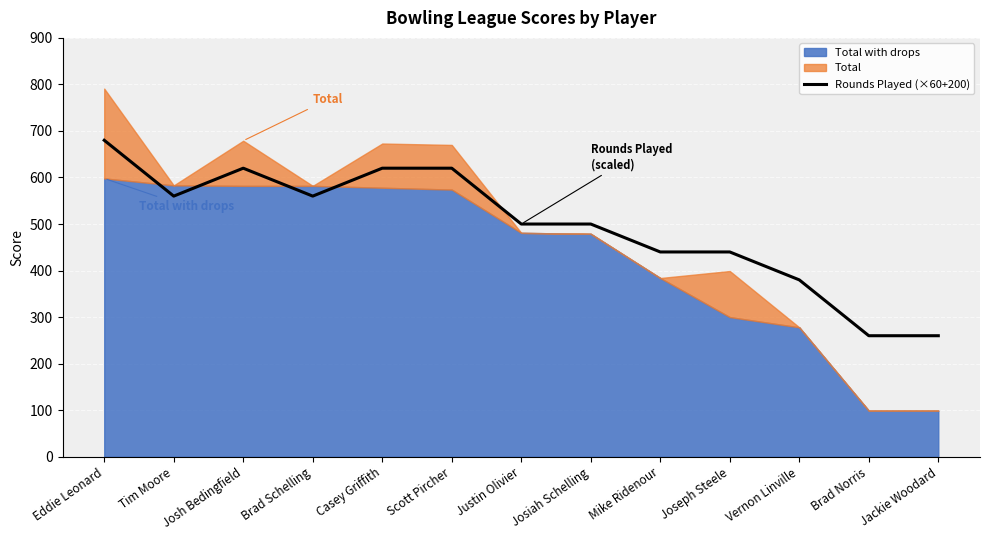

How many lines are shown in the chart?

1